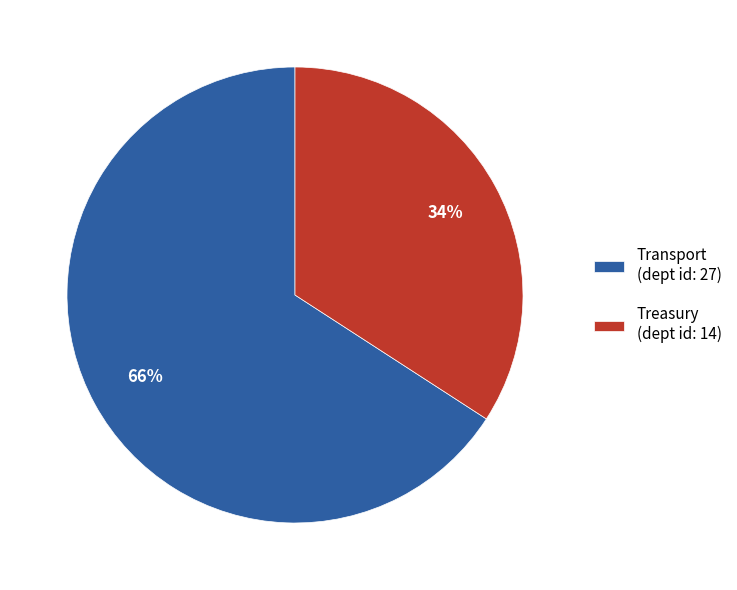

Rank the categories by value from highest to lowest.

Transport, Treasury